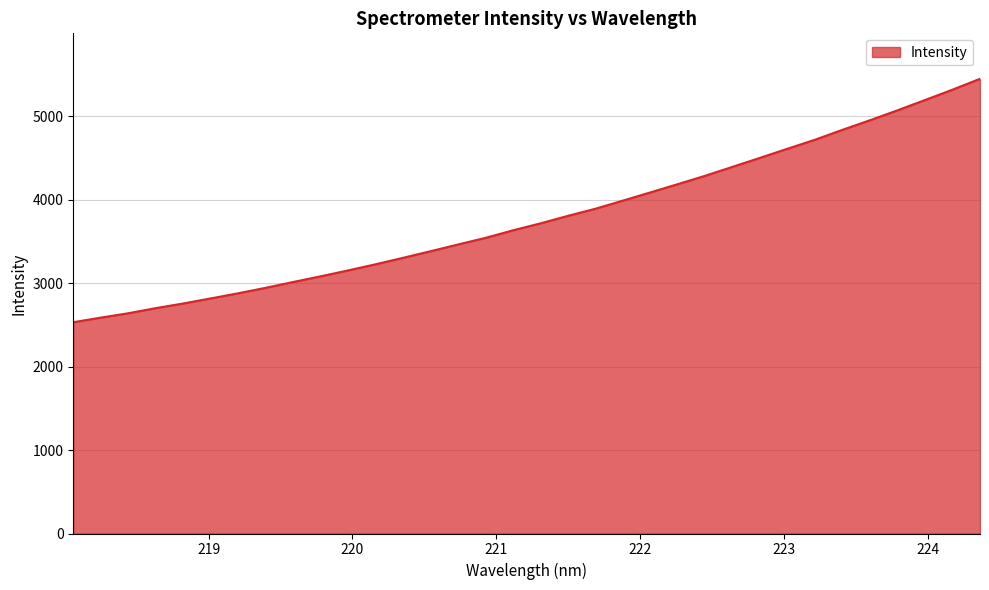

What is the difference between the maximum and minimum values?

2916.0